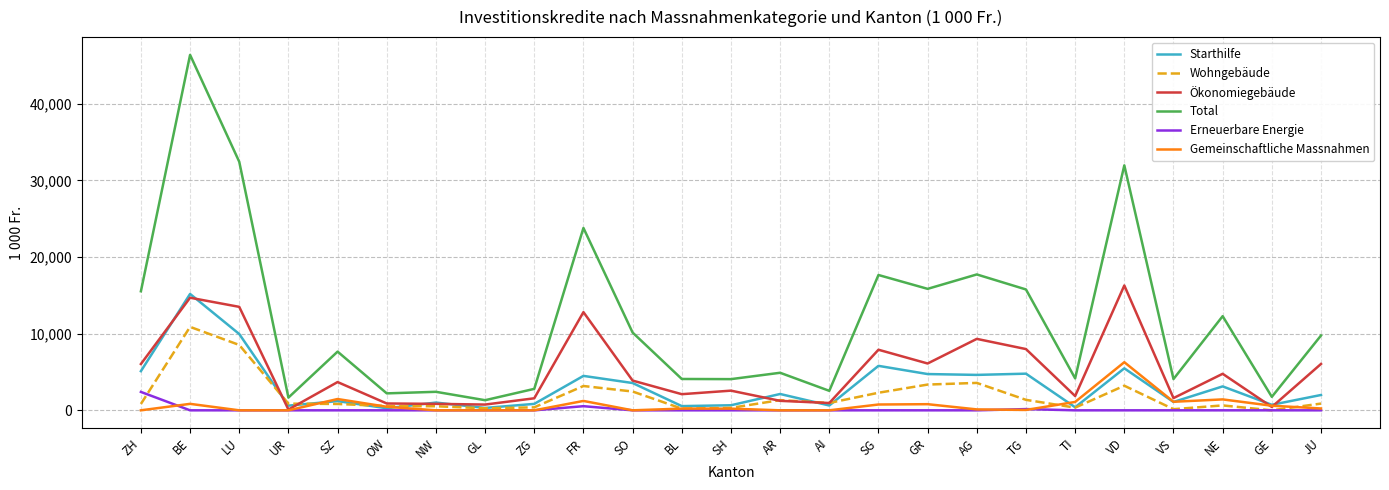

What is the sum of the Gemeinschaftliche Massnahmen values at FR and JU?

1466.0